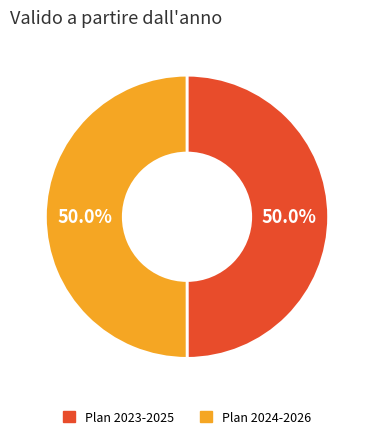

What percentage is NOT represented by Plan 2024-2026?

50.0%